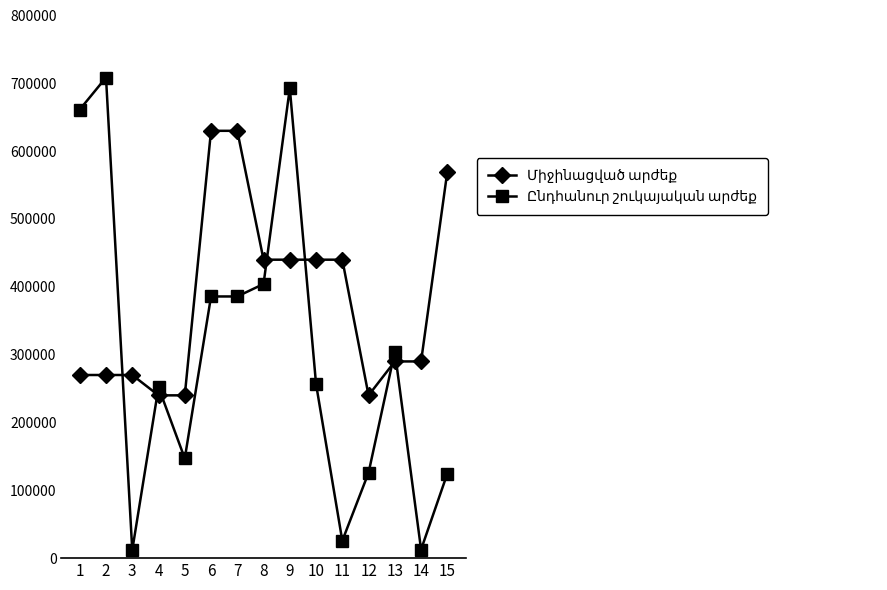

What is the difference between the highest and lowest values at 9?

252841.6